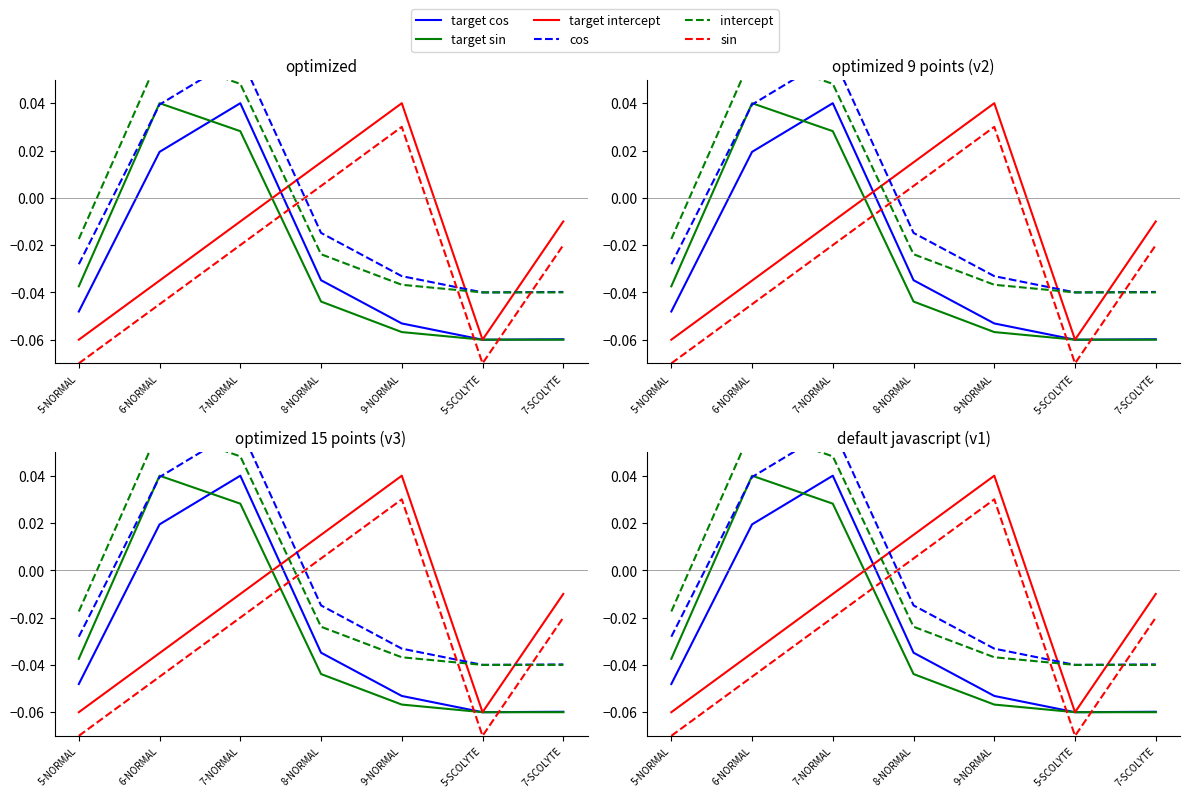

Where is cos nearest to the value 0?

8-NORMAL